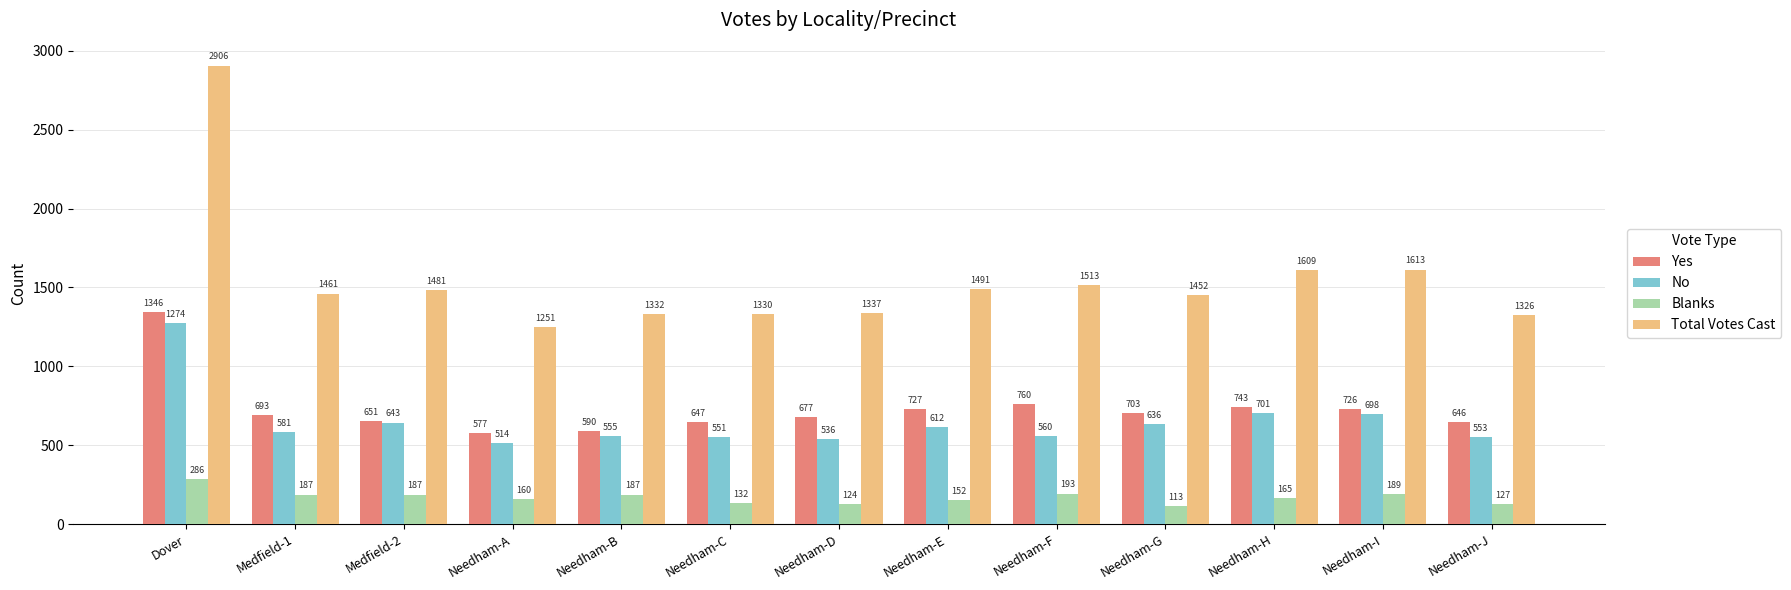

Reading left to right, transcribe all the data shown in this chart.

Yes: 1346	693	651	577	590	647	677	727	760	703	743	726	646
No: 1274	581	643	514	555	551	536	612	560	636	701	698	553
Blanks: 286	187	187	160	187	132	124	152	193	113	165	189	127
Total Votes Cast: 2906	1461	1481	1251	1332	1330	1337	1491	1513	1452	1609	1613	1326